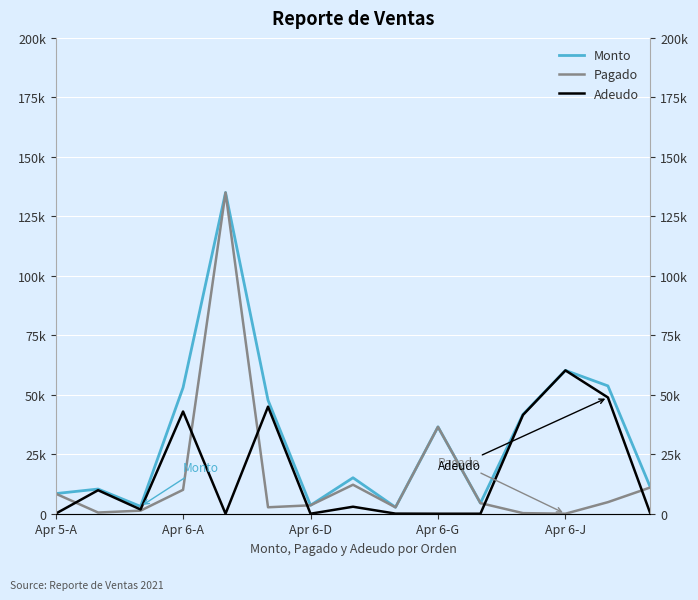

Does the chart display data point markers on the line(s)?

No